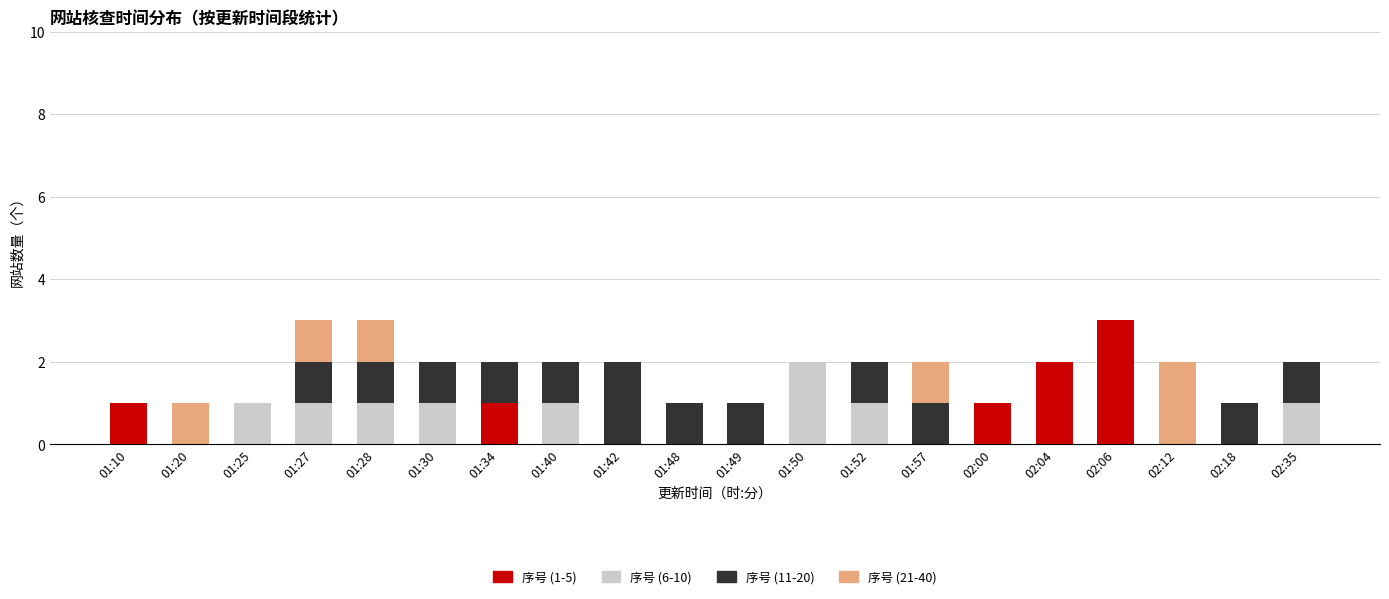

Are the bars horizontal?

No